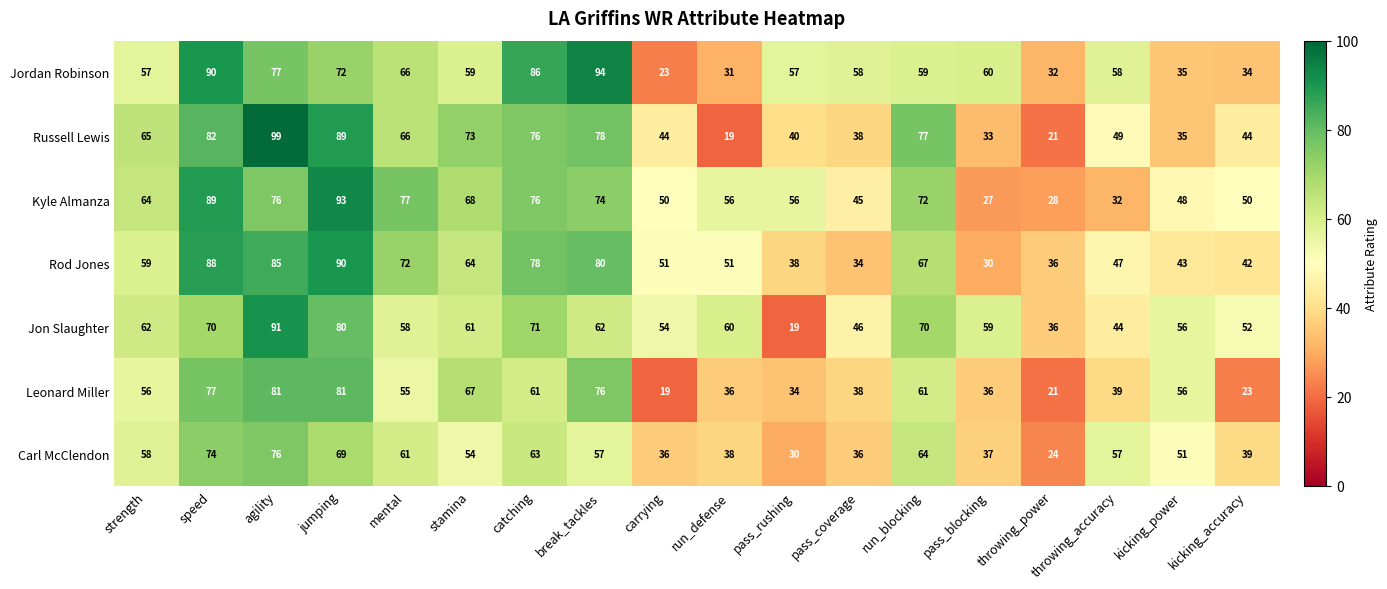

Which series has the largest range (max minus min)?

Russell Lewis